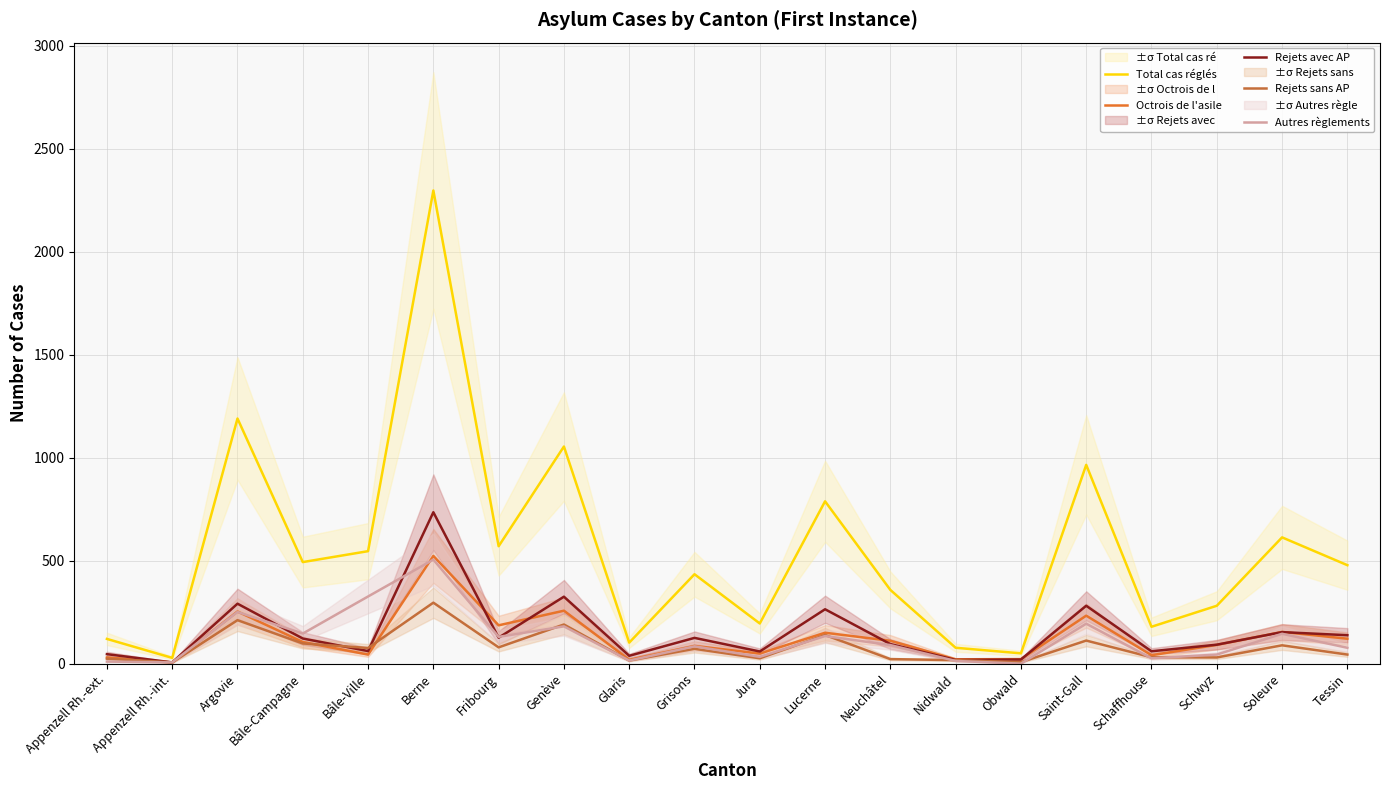

The Total cas réglés series shows 122 at Nidwald. True or false?

False